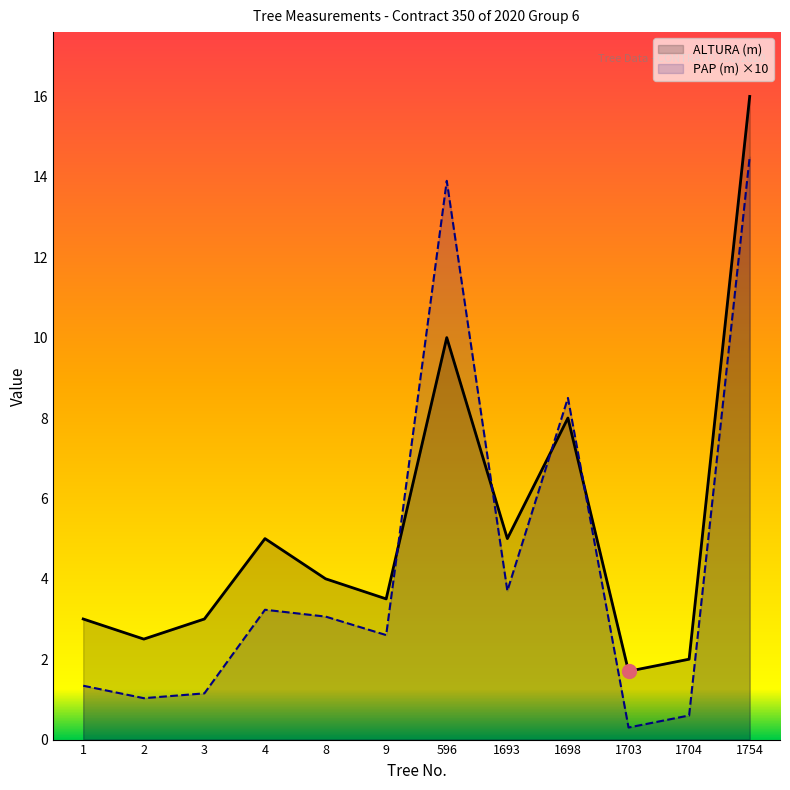

What is the difference between the second highest and minimum values in the ALTURA (m) series?

8.3